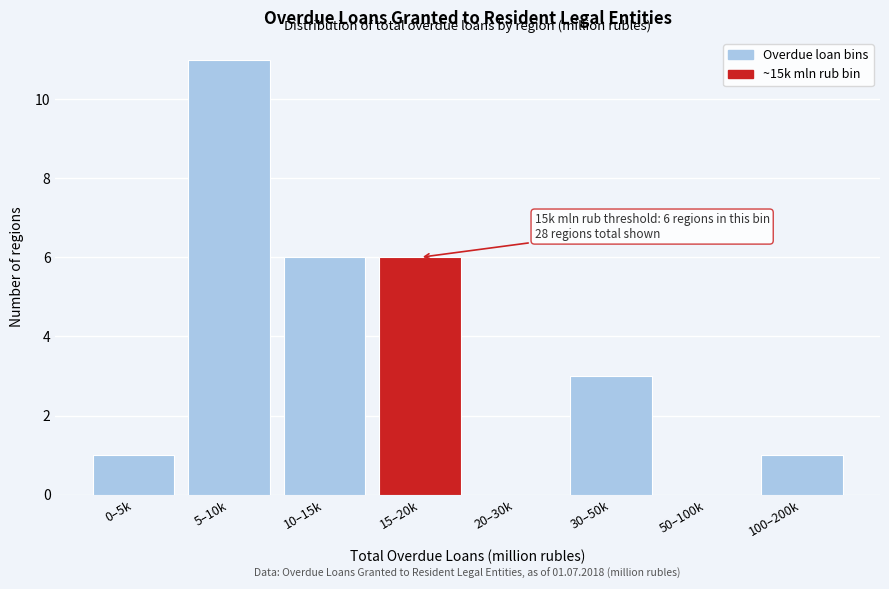

Reading right to left, extract all data points from this chart.

100–200k=1	50–100k=0	30–50k=3	20–30k=0	15–20k=6	10–15k=6	5–10k=11	0–5k=1